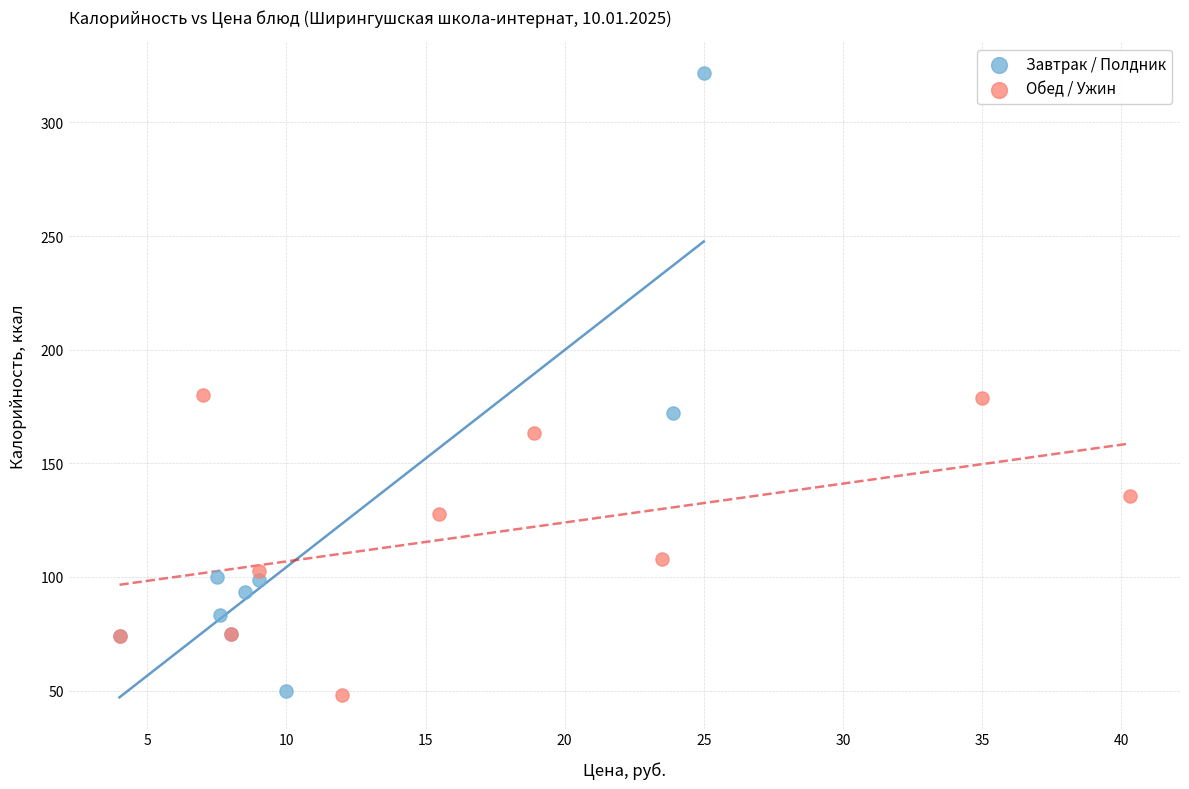

Which series reaches the maximum Y coordinate?

Завтрак / Полдник